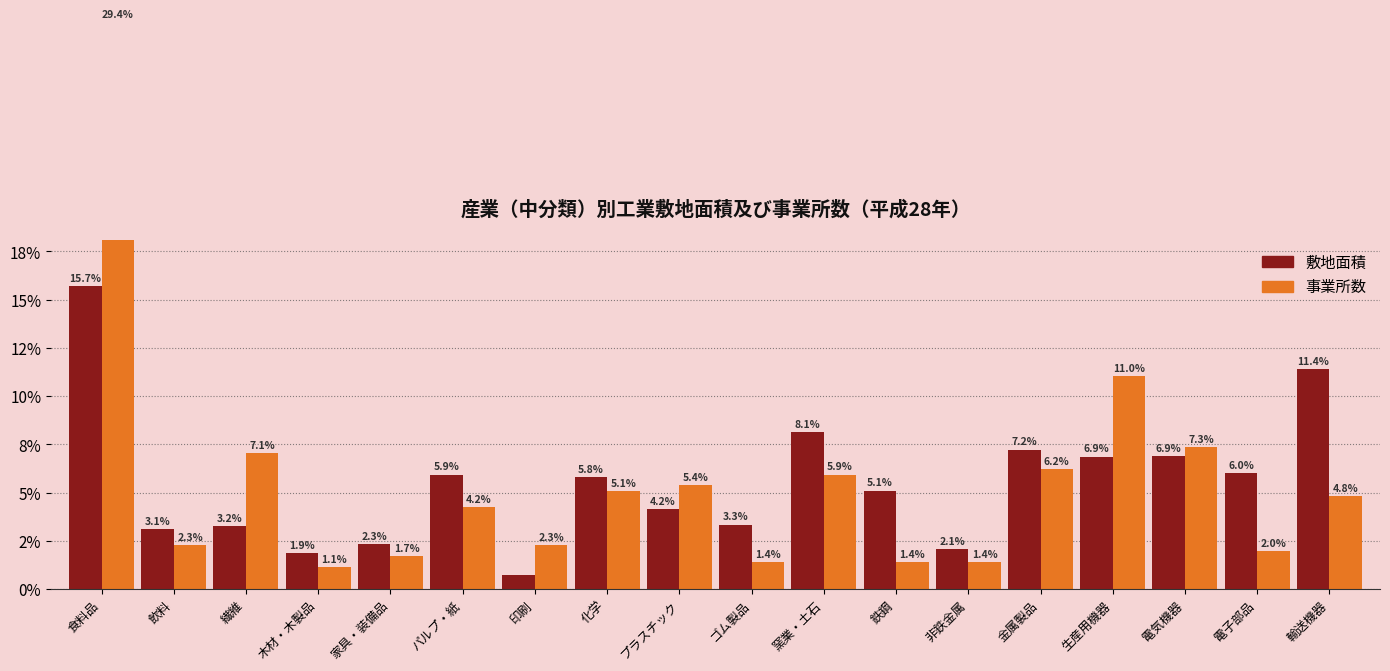

What position from the right is 電気機器?

3